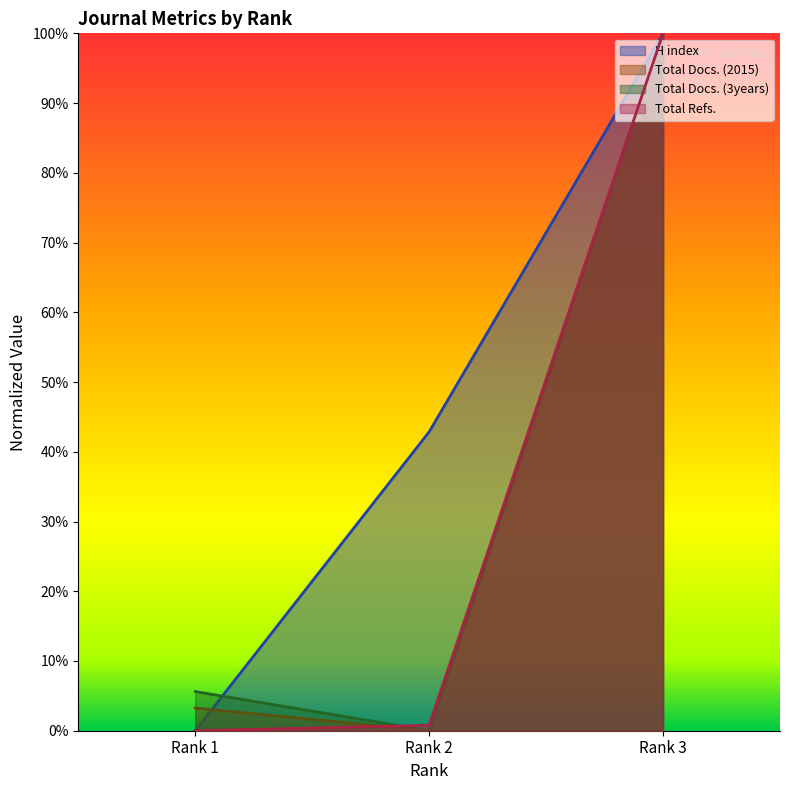

What is the difference between the maximum and minimum values in the Total Docs. (2015) series?

1.0